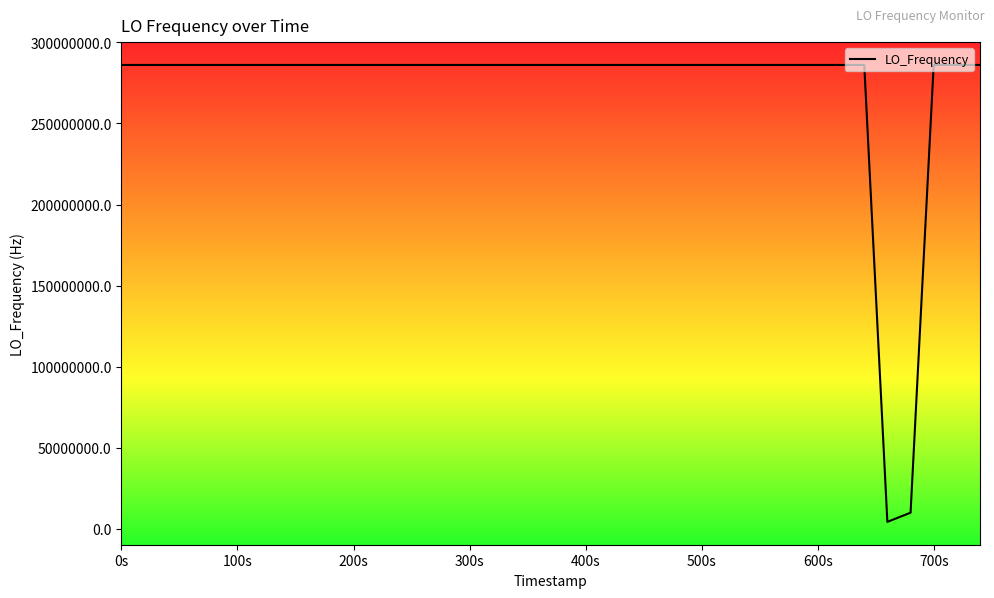

What is the average value?

272102922.1